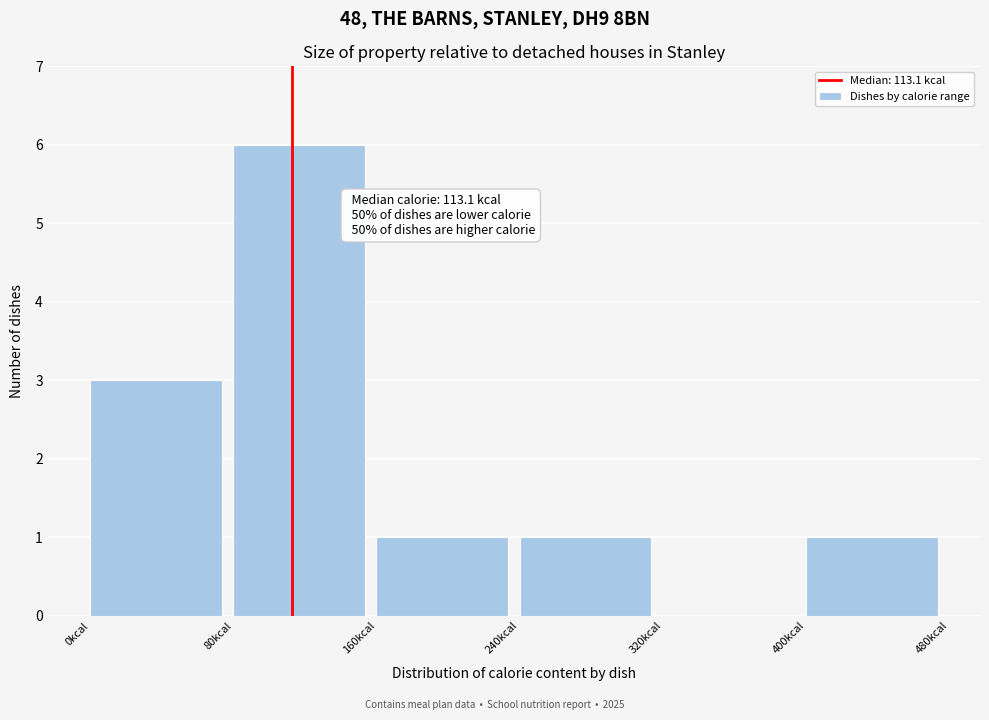

Which range on the x-axis has the tallest bar?

80 to 160